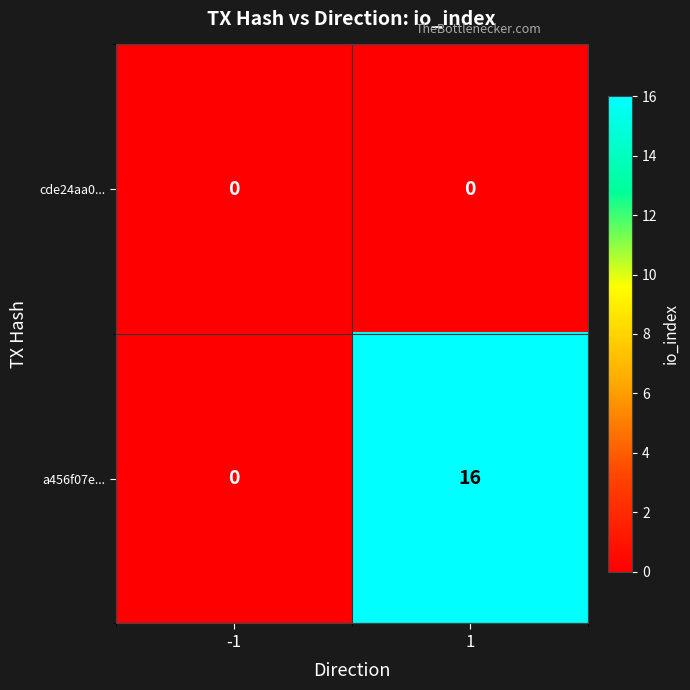

Rank the series by their maximum value, from lowest to highest.

cde24aa0..., a456f07e...